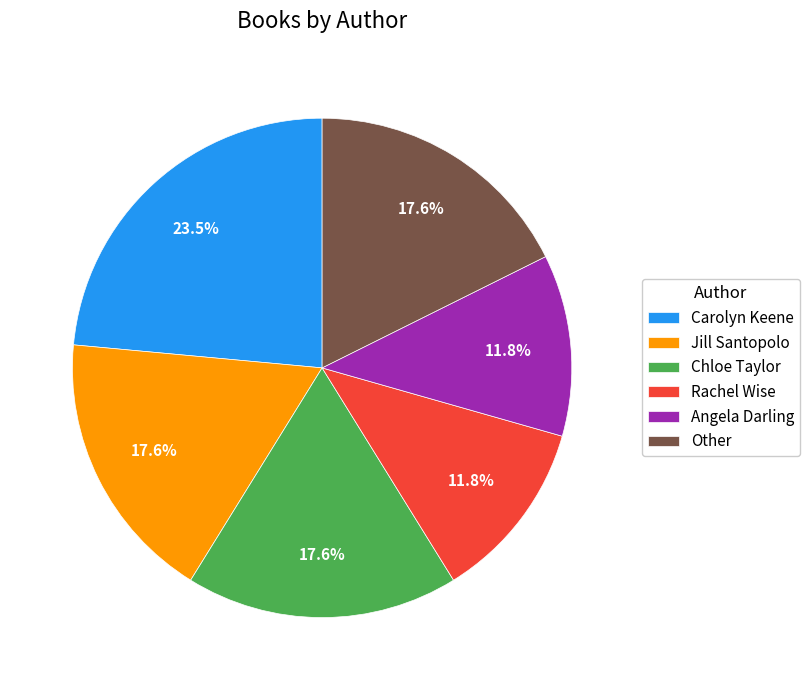

What is the largest slice in the pie chart?

Carolyn Keene